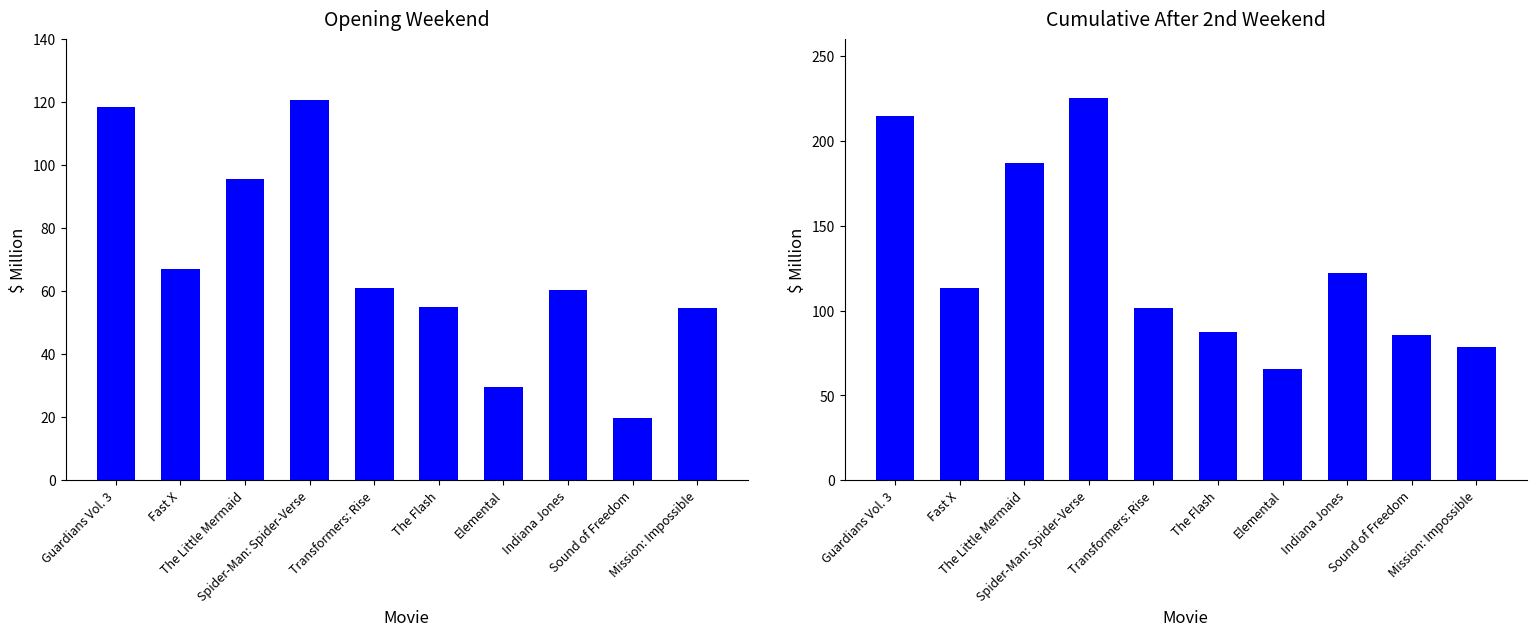

Reading left to right, list all the values displayed in this chart.

Opening: 118.4	67.0	95.6	120.7	61.0	55.0	29.6	60.4	19.7	54.7
Cumulative After 2nd Weekend: 214.7	113.5	186.9	225.5	101.3	87.5	65.5	122.1	85.8	78.5